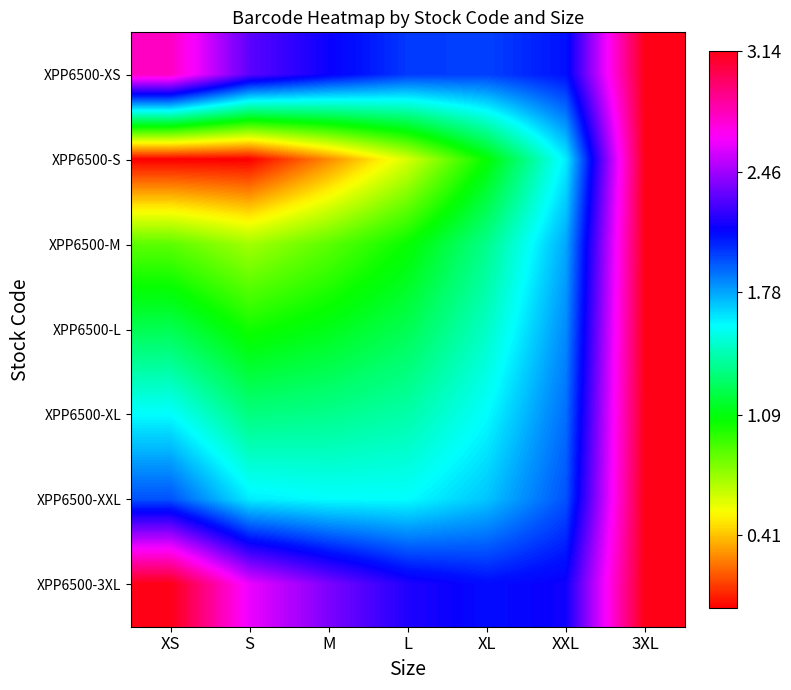

Which label corresponds to the smallest value in the chart?

XS